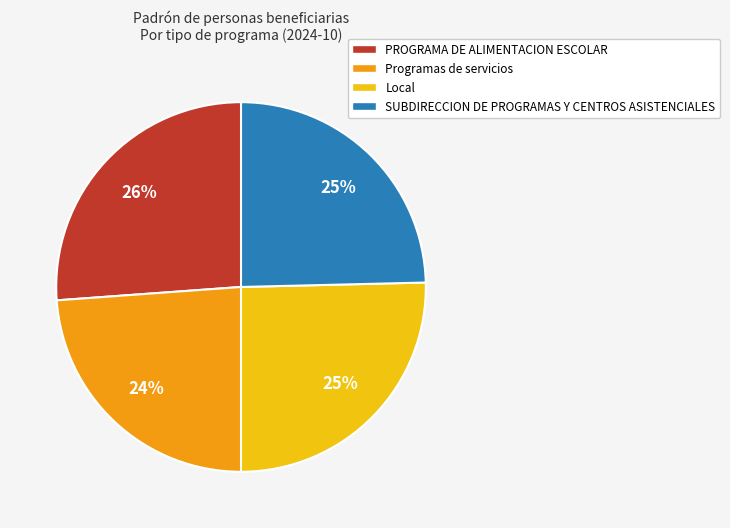

To the nearest percent, what is the difference between the largest and smallest slice percentages?

2%